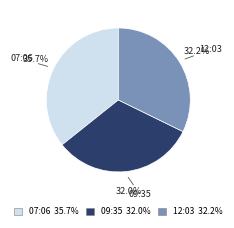

Is there any slice that represents more than half of the pie?

No